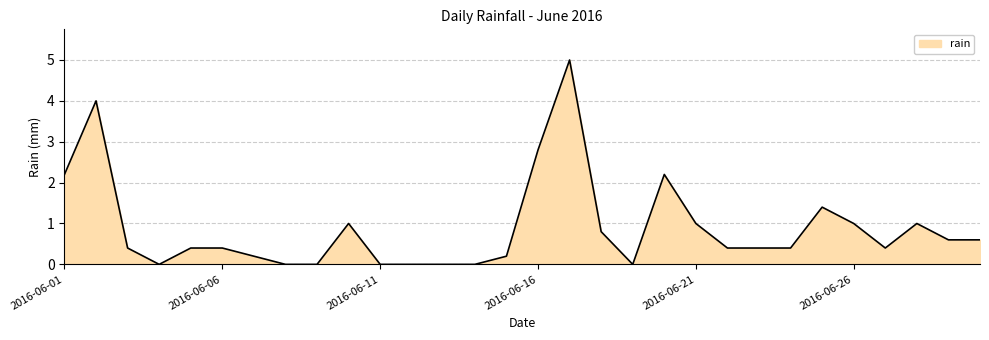

What is the greatest value displayed?

5.0